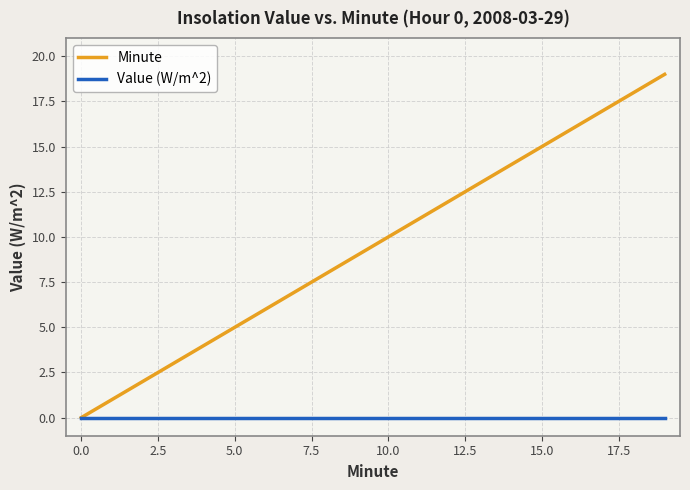

Reading right to left, transcribe all the data shown in this chart.

Minute: 19	18	17	16	15	14	13	12	11	10	9	8	7	6	5	4	3	2	1	0
Value (W/m^2): 0	0	0	0	0	0	0	0	0	0	0	0	0	0	0	0	0	0	0	0